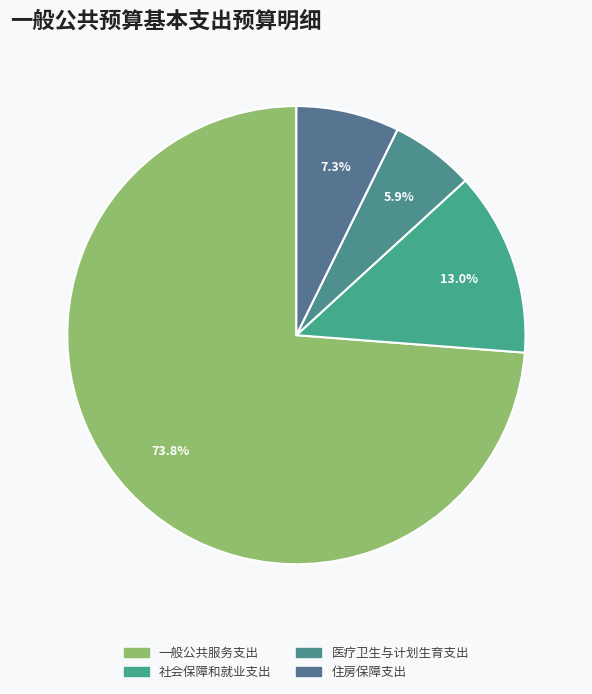

Combined, do 住房保障支出 and 一般公共服务支出 account for over 50%?

Yes